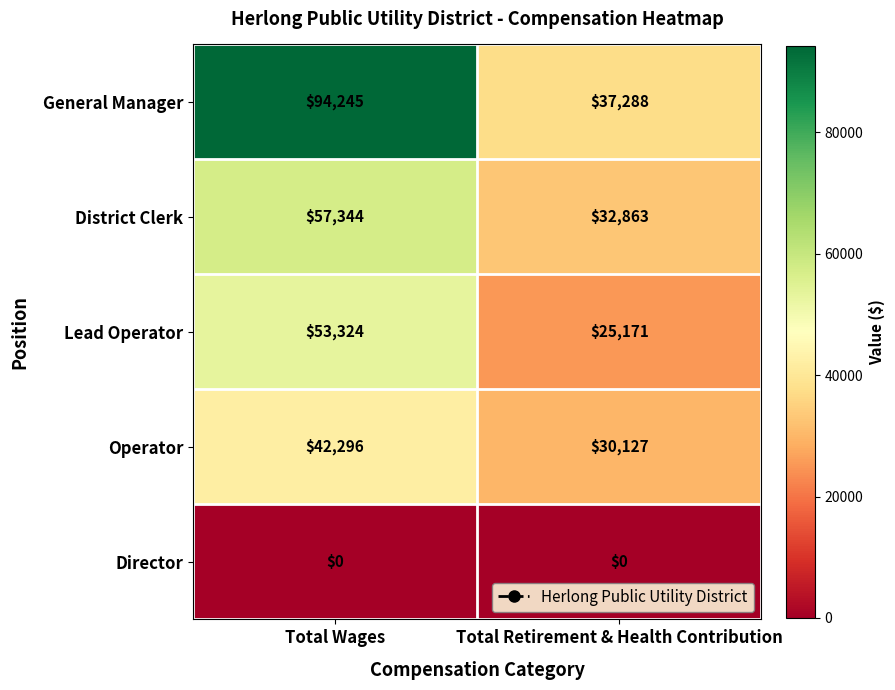

What is the difference between the maximum and minimum values in the General Manager series?

56957